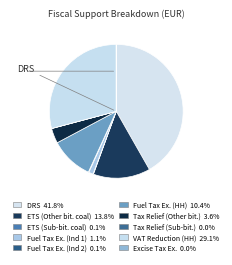

To the nearest percent, what is the difference between the largest and smallest slice percentages?

42%